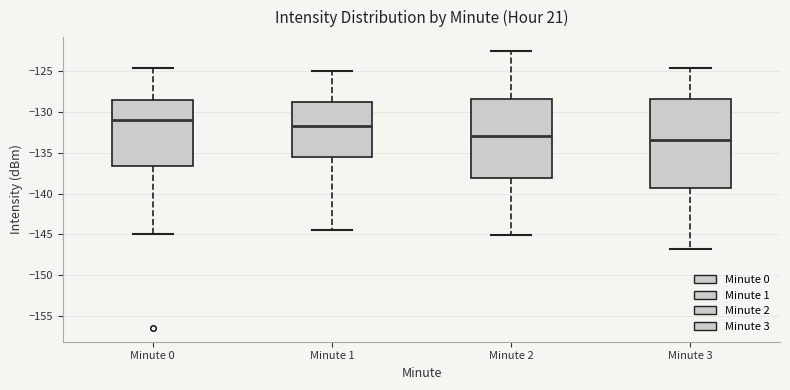

Reading left to right, transcribe this box plot: for each box, give where its median line is, the range the box spans, and where its two whiskers end, as read against the y-axis. The values are not printed on the chart, so give them approximately, as read against the axis.

Minute 0: median -131.0, box -136.5 to -128.5, whiskers -145.0 to -124.5
Minute 1: median -131.5, box -135.5 to -129.0, whiskers -144.5 to -125.0
Minute 2: median -133.0, box -138.0 to -128.5, whiskers -145.0 to -122.5
Minute 3: median -133.5, box -139.5 to -128.5, whiskers -147.0 to -124.5